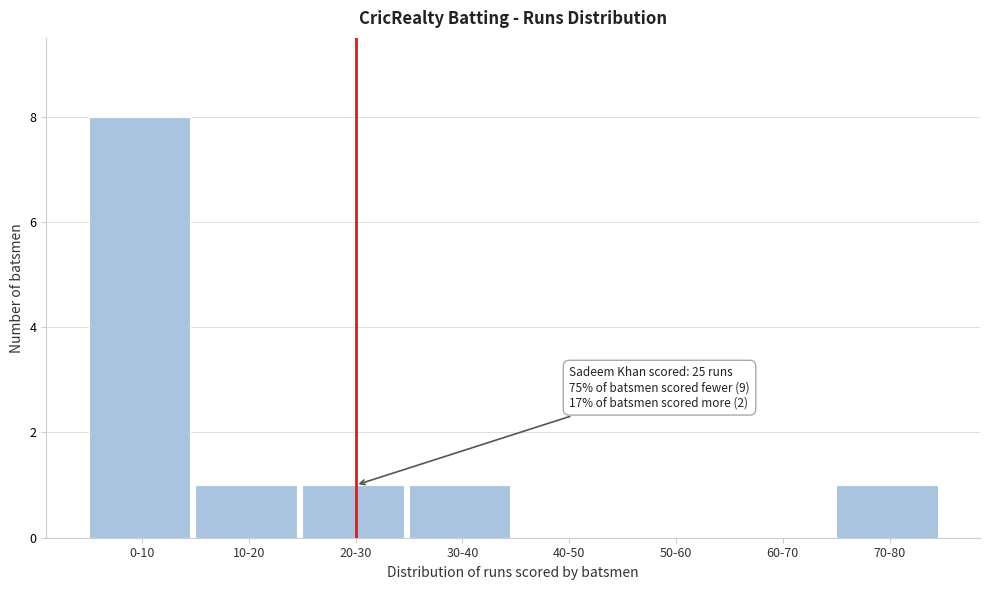

Reading left to right, transcribe all the data shown in this chart.

0-10=8	10-20=1	20-30=1	30-40=1	40-50=0	50-60=0	60-70=0	70-80=1